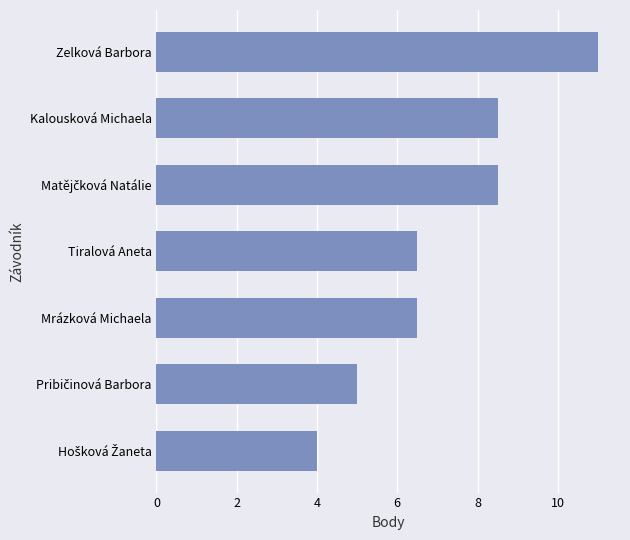

Is it true that the value at Kalousková Michaela is 3.9?

False